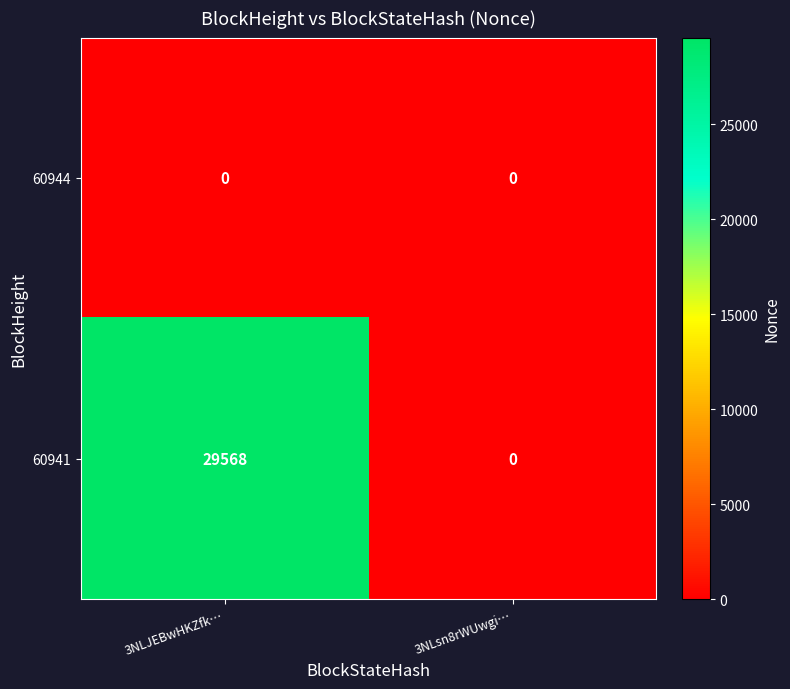

At which category does the chart reach its peak across all series?

3NLJEBwHKZfk…